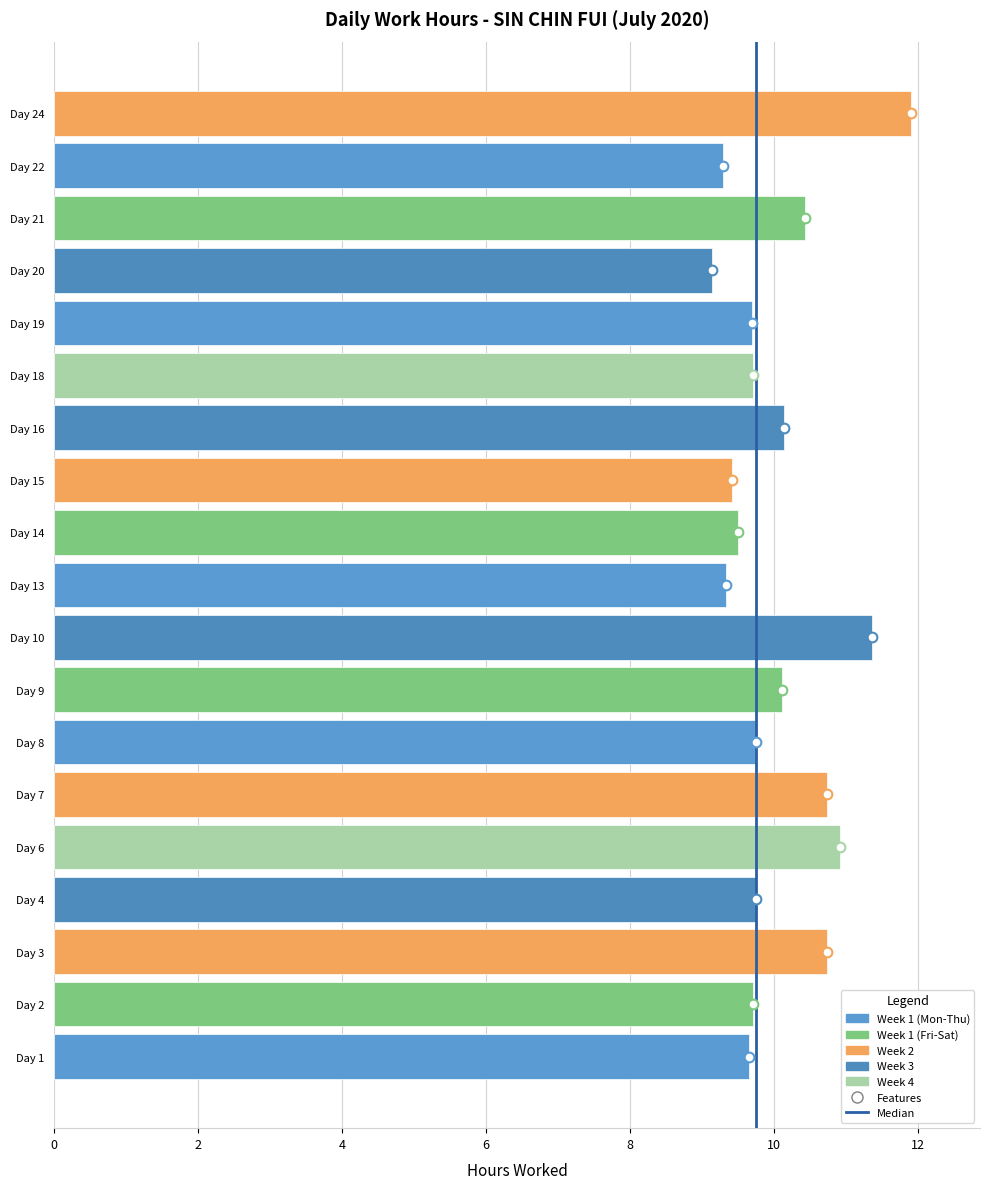

Which category has the highest value across all series?

Day 24